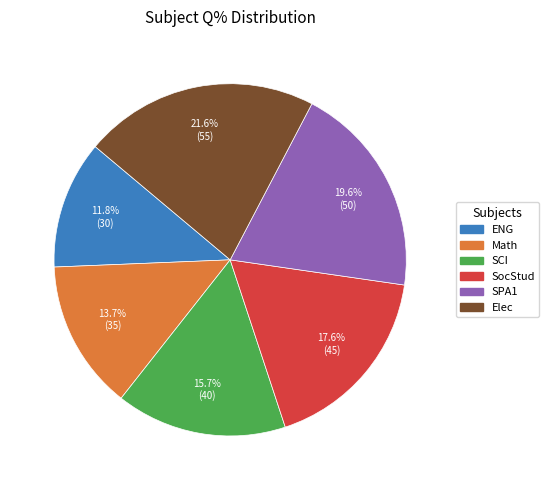

Which category has the biggest portion of the pie?

Elec